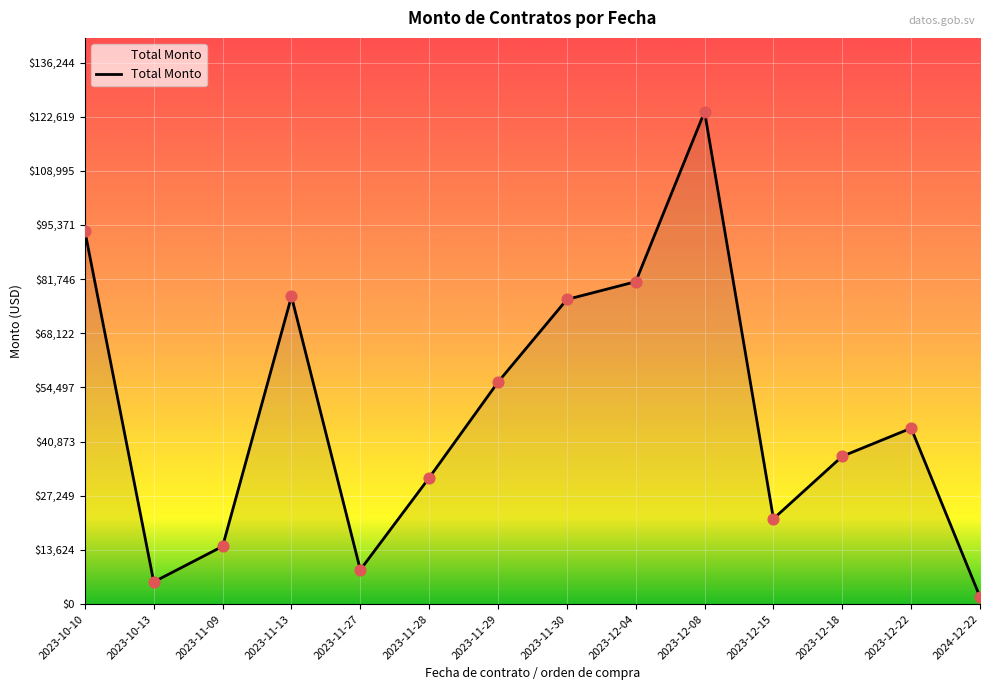

Which has a higher value, 2023-11-28 or 2023-12-15?

2023-11-28